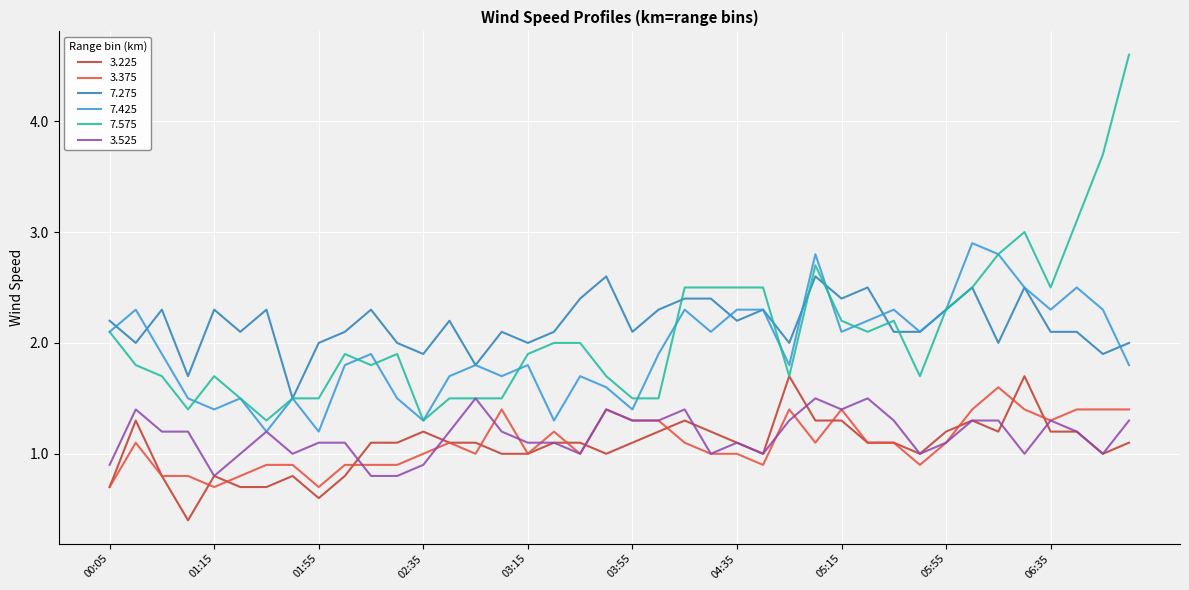

Which series has the largest range (max minus min)?

7.575